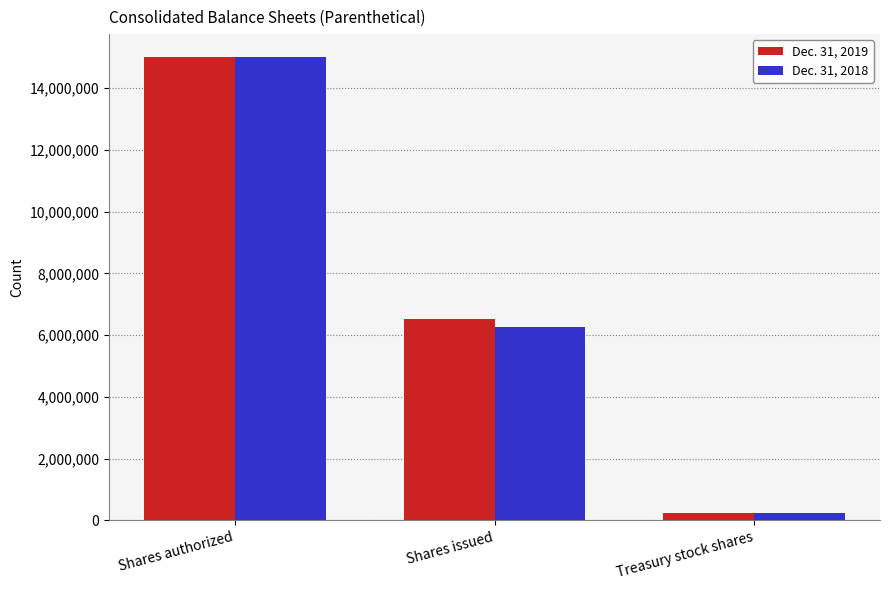

What is the difference between the maximum and minimum values in the Dec. 31, 2018 series?

14756362